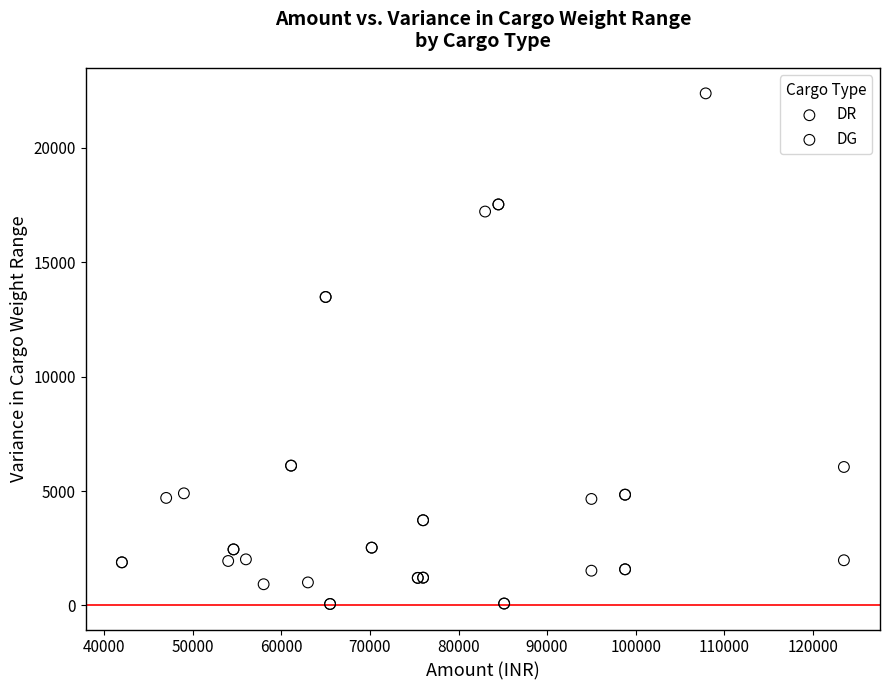

Which series reaches the maximum Y coordinate?

DG